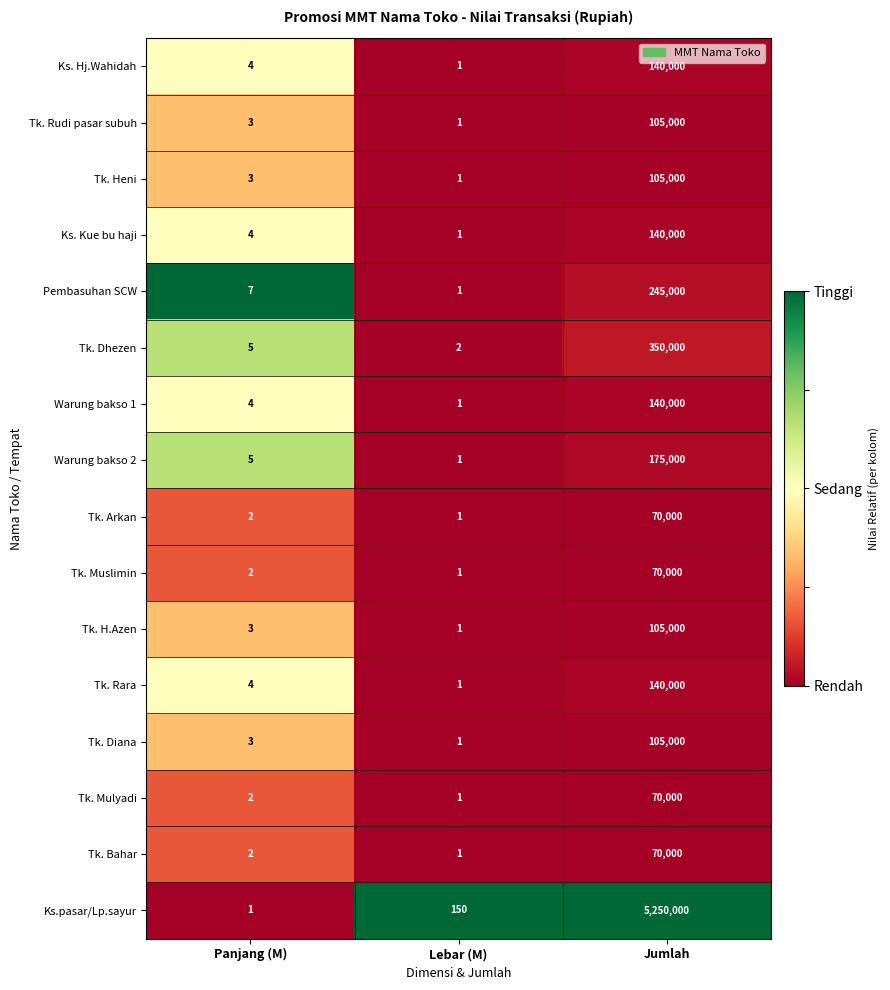

Which category has the highest value across all series?

Jumlah